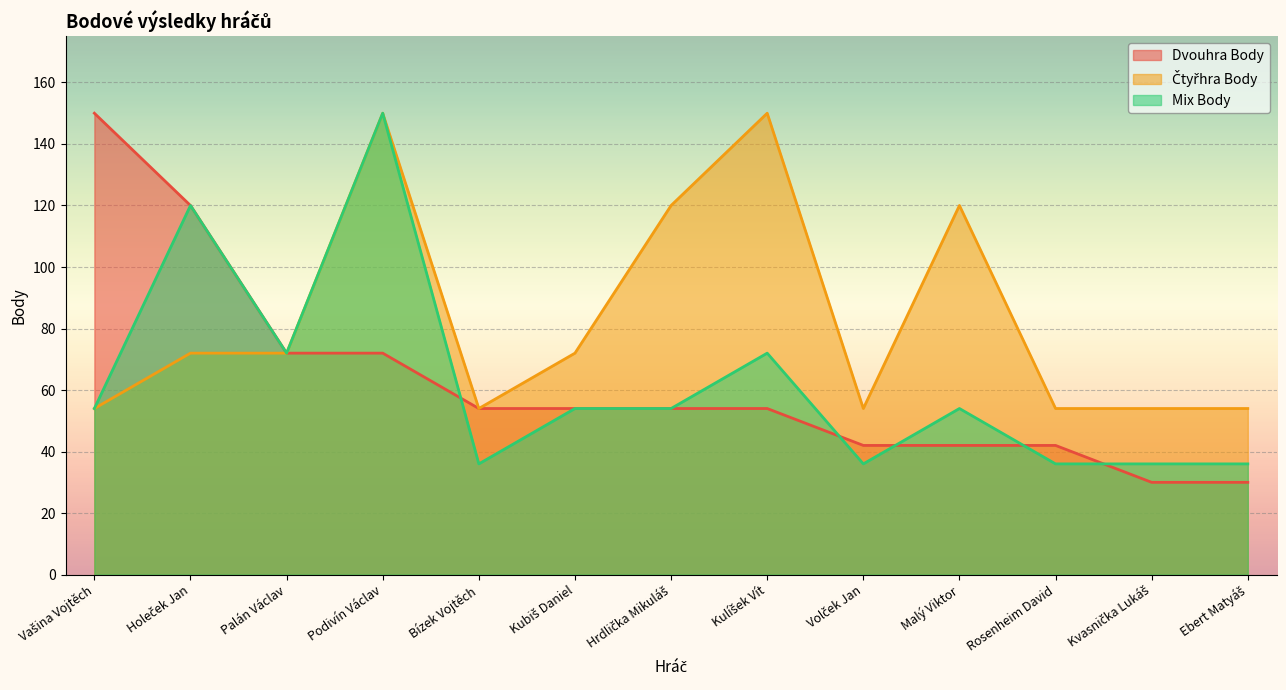

List the labels in order of Čtyřhra Body value, largest first.

Podivín Václav, Kulíšek Vít, Hrdlička Mikuláš, Malý Viktor, Holeček Jan, Palán Václav, Kubiš Daniel, Vašina Vojtěch, Bízek Vojtěch, Volček Jan, Rosenheim David, Kvasnička Lukáš, Ebert Matyáš